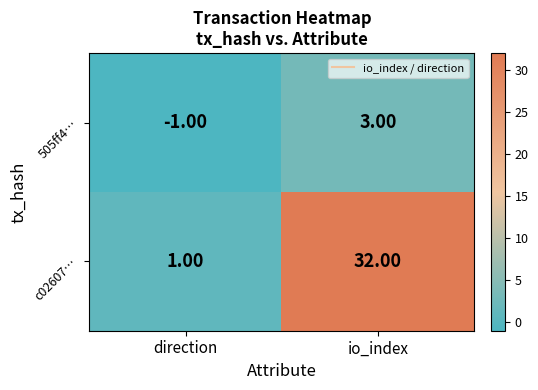

Which series changed the most between direction and io_index?

c02607…